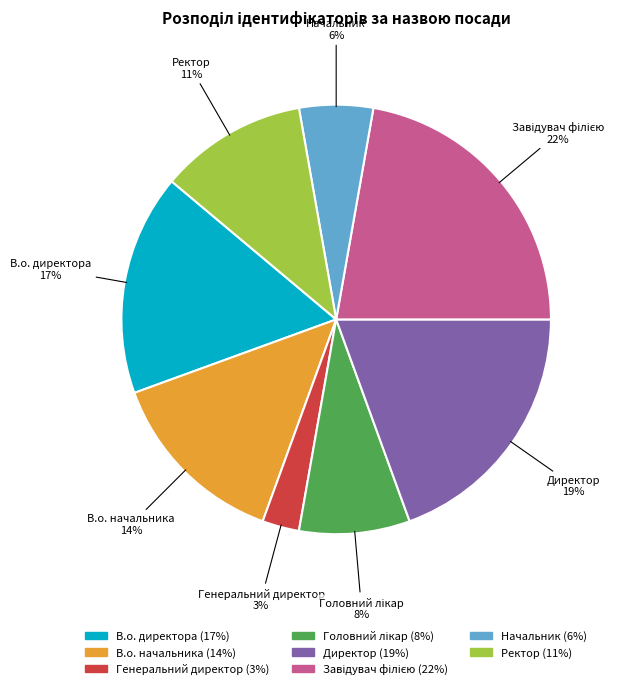

How many segments does this pie chart have?

8